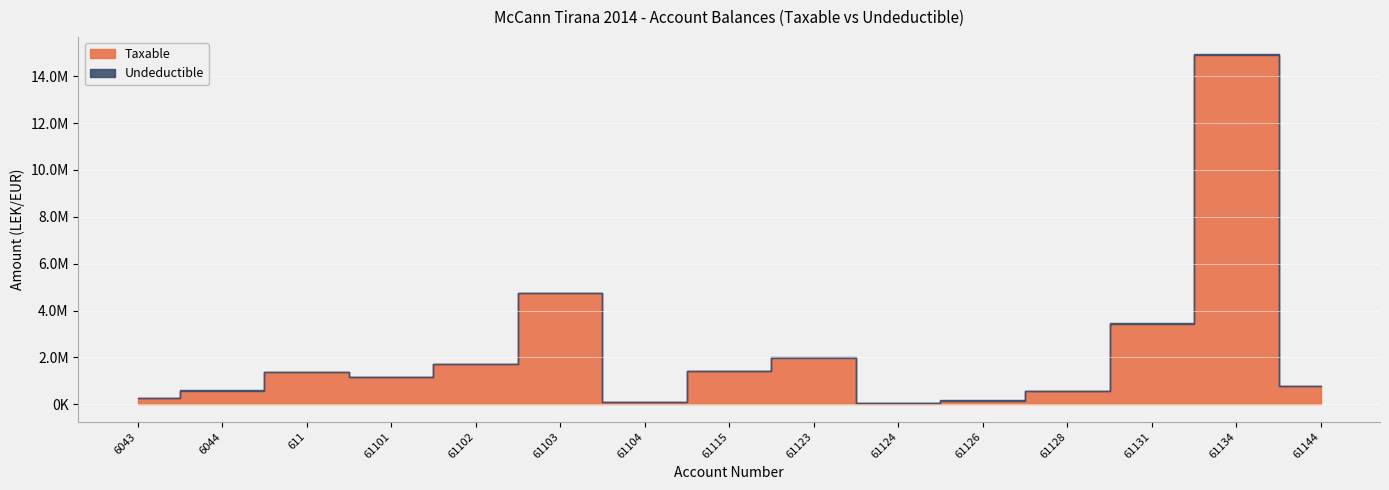

Which category has the lowest value in the Undeductible series?

6043